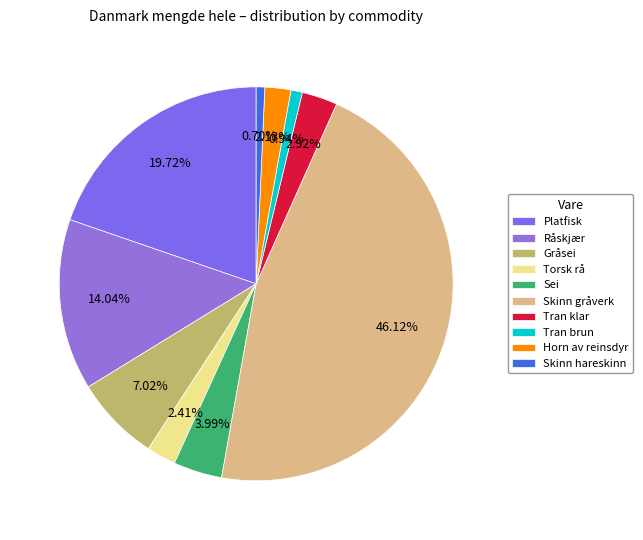

What percentage do Gråsei and Tran brun together represent?

8.0%